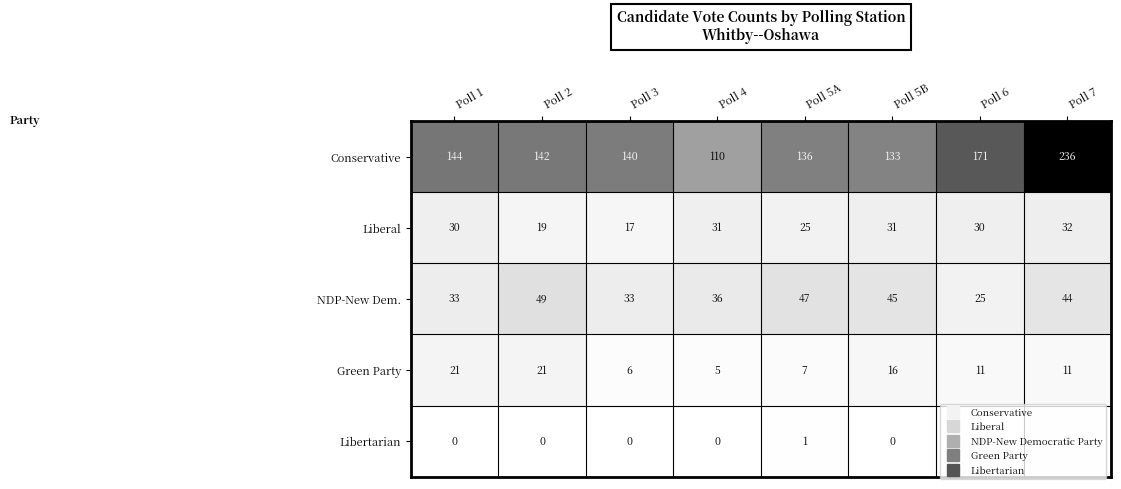

What is the difference between the NDP-New Dem. values at Poll 4 and Poll 3?

3